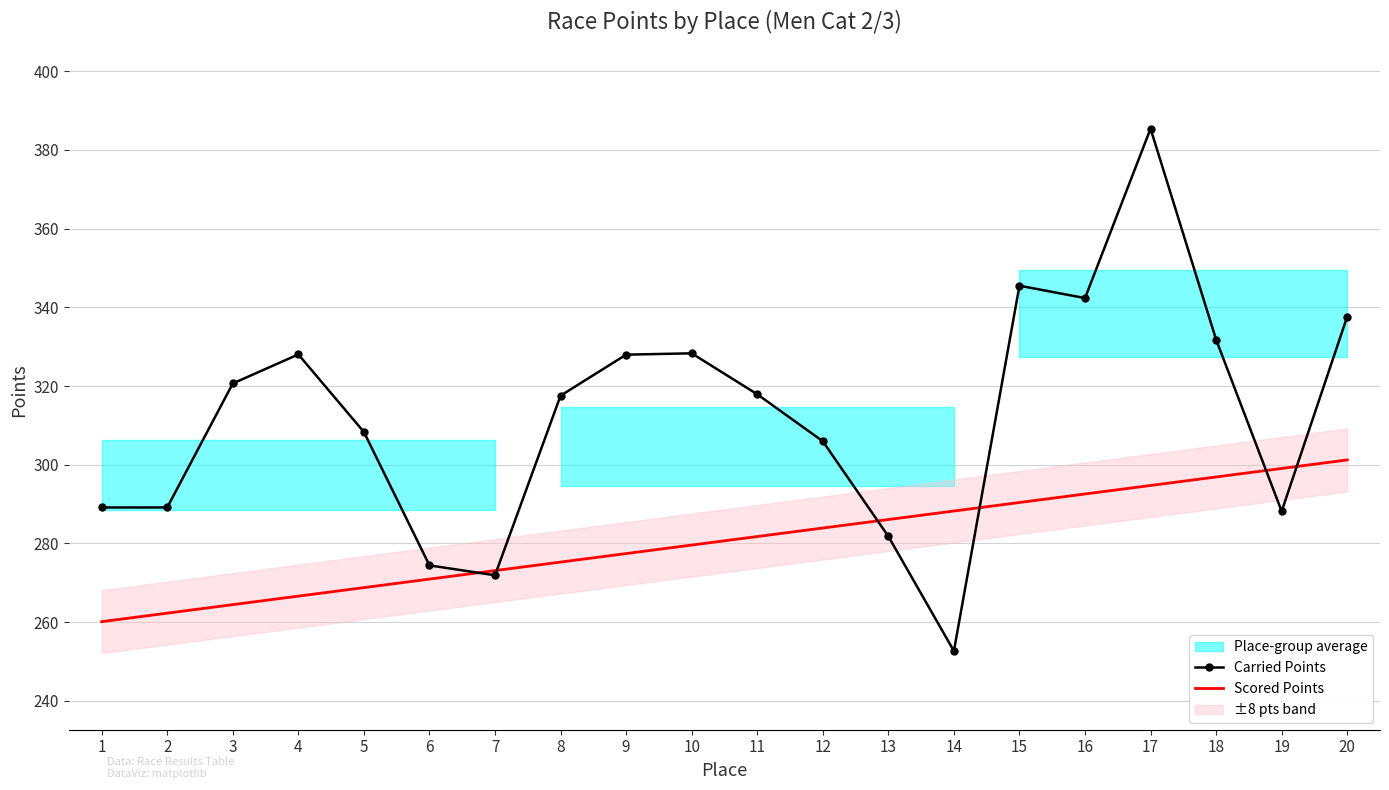

Rank the series by their maximum value, from lowest to highest.

Scored Points, Carried Points